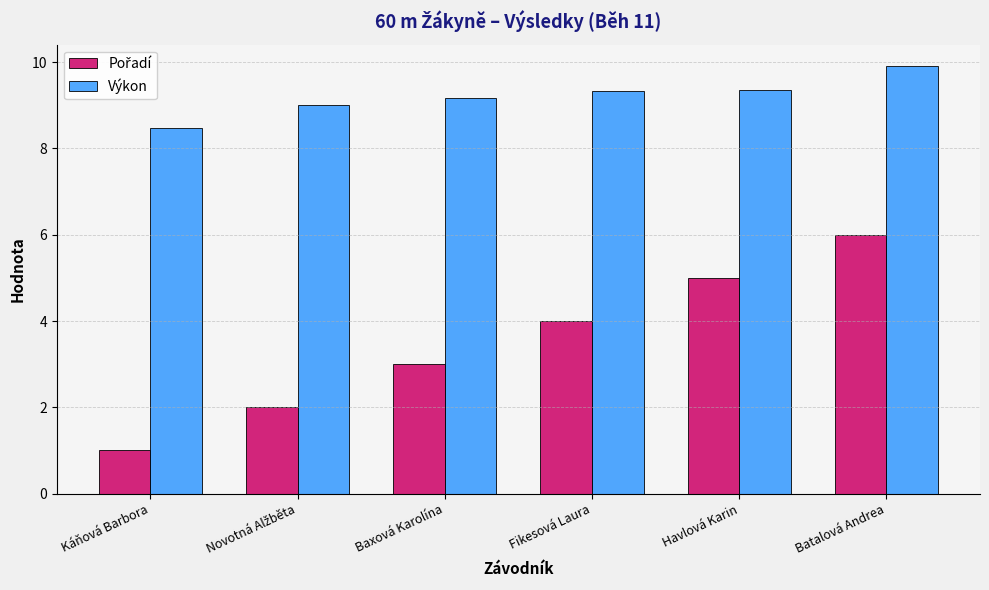

What is the sum of the Výkon values at Batalová Andrea and Fikesová Laura?

19.2